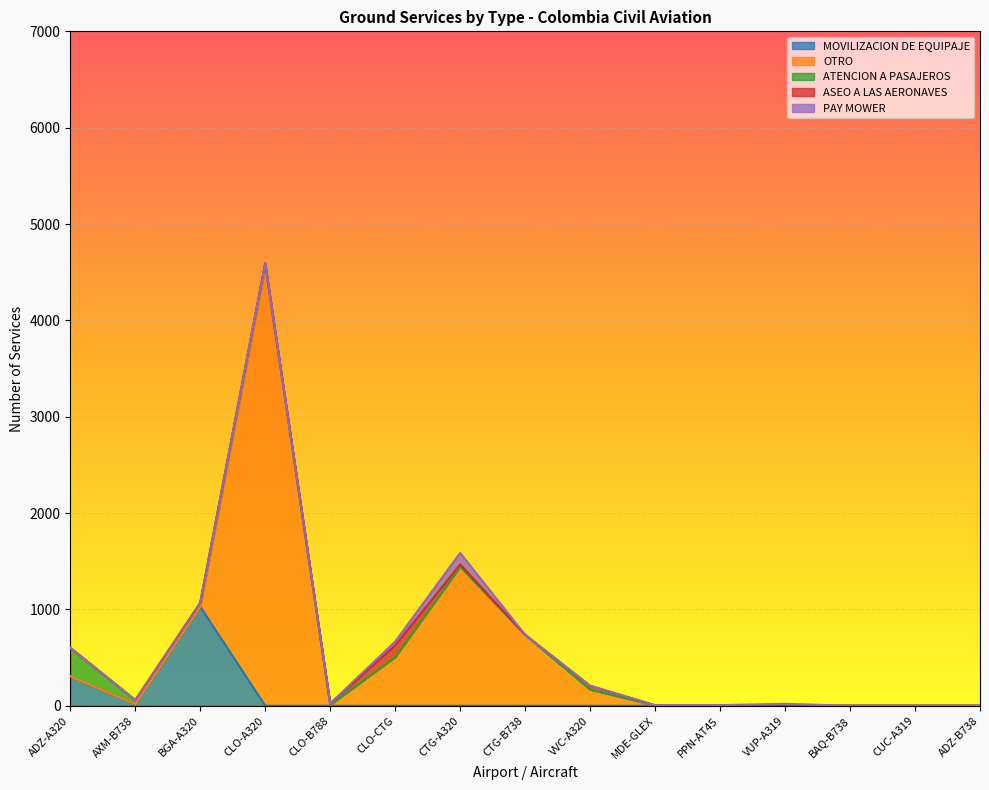

True or false: OTRO and ASEO A LAS AERONAVES cross at least once.

True